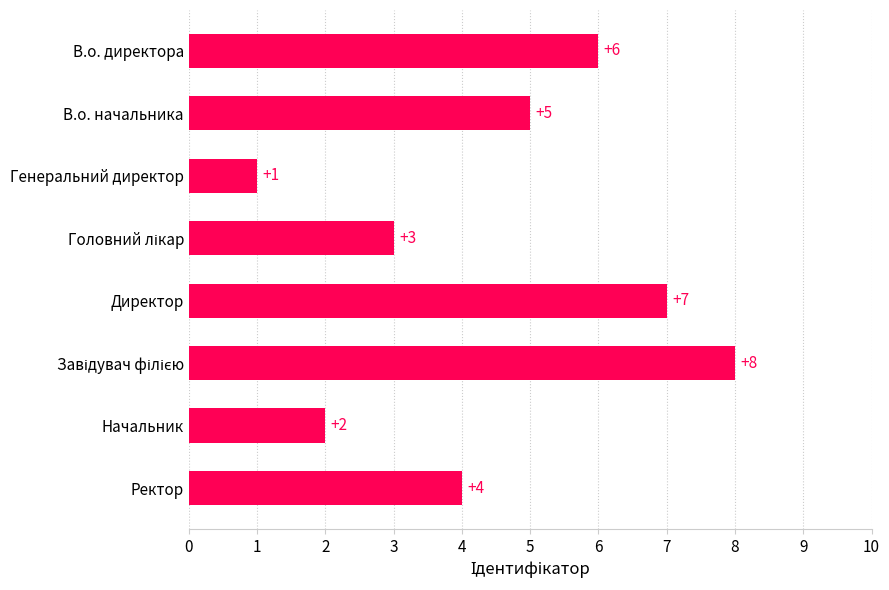

What is the difference between the maximum and minimum values?

7